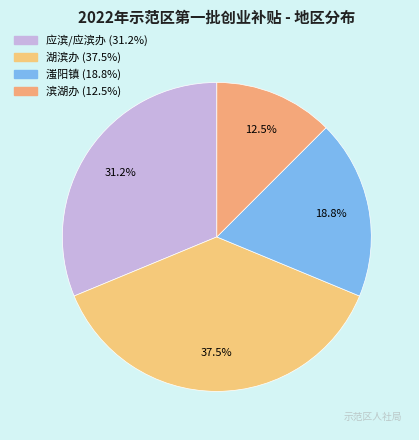

To the nearest percent, what is the combined percentage of 滍阳镇 and 滨湖办?

31%